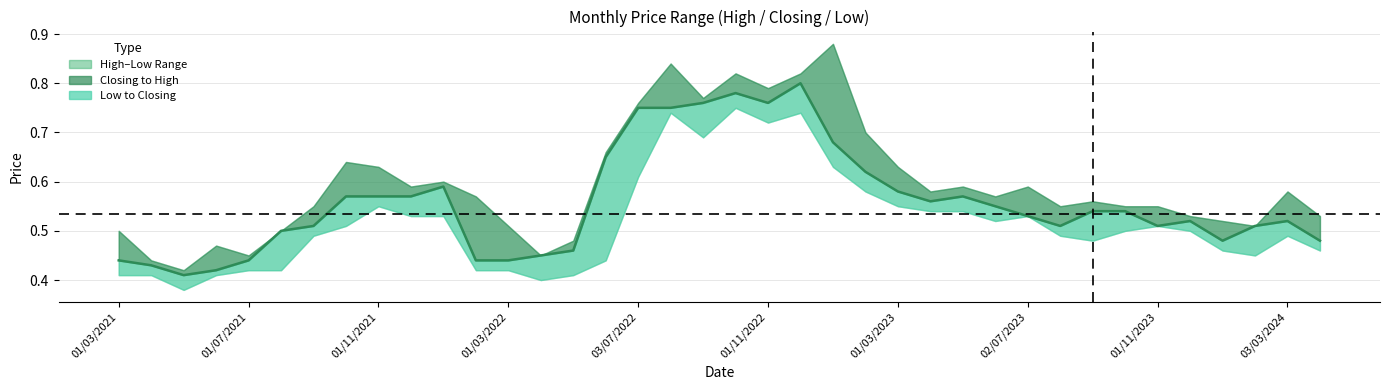

How many interior local peaks (higher than both neighbors) does the data have?

6